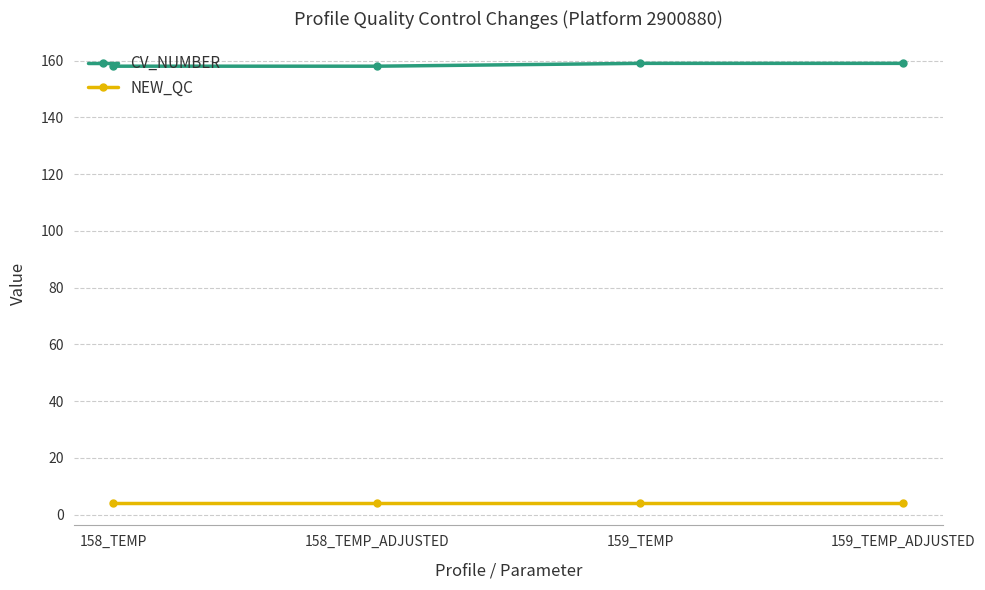

True or false: NEW_QC has more than 1 points higher than both neighbors.

False